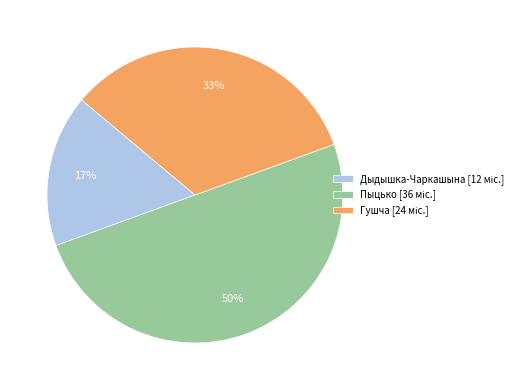

How many slices are in this pie chart?

3